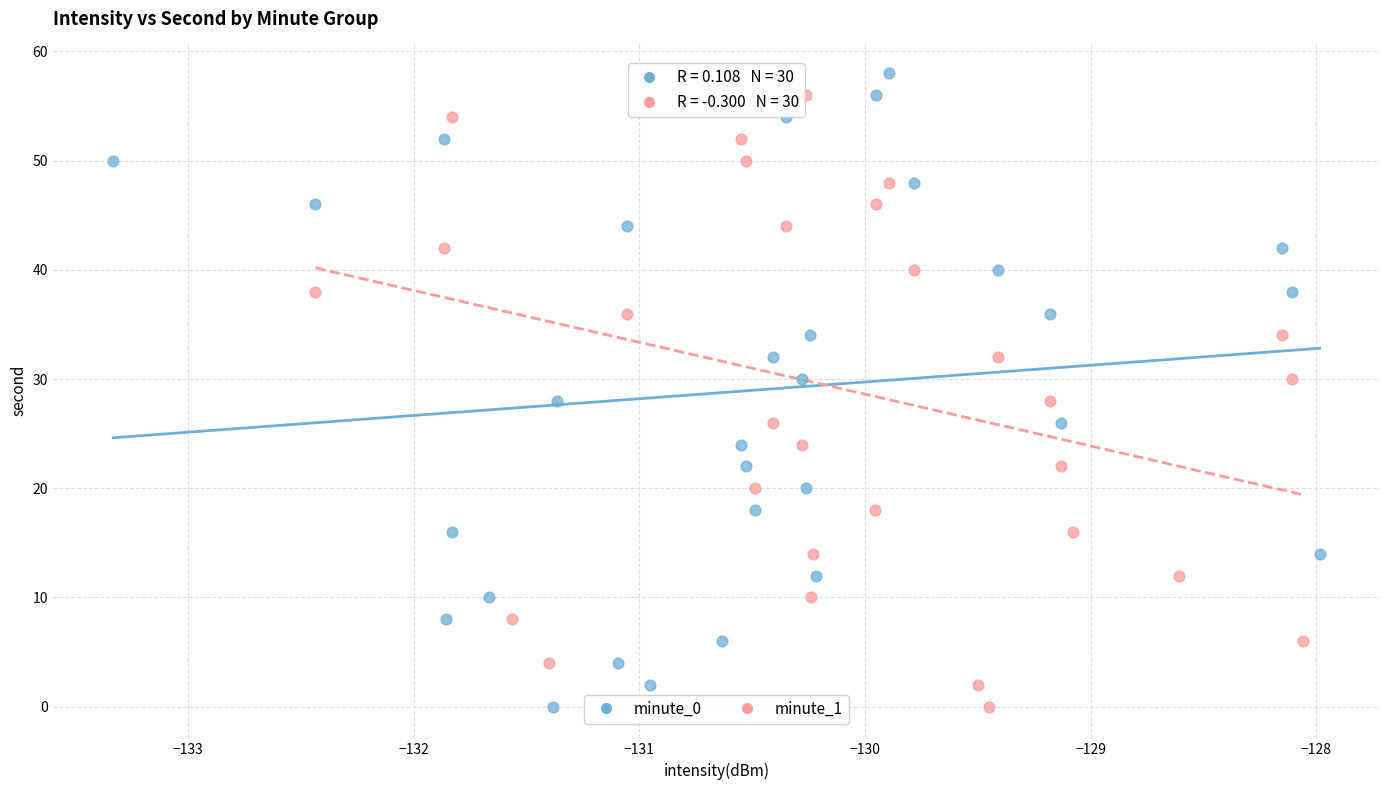

What are all the series names shown in the legend?

minute_0, minute_1